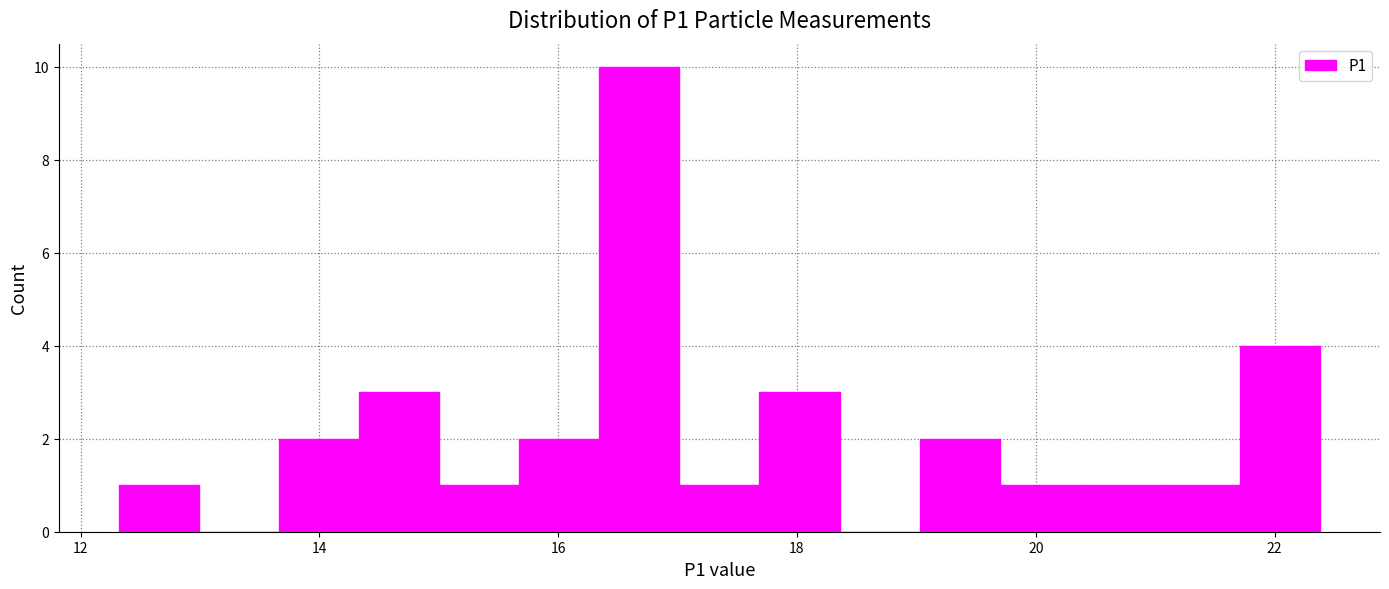

Read against the x-axis, roughly where is the centre of the tallest bar?

16.6